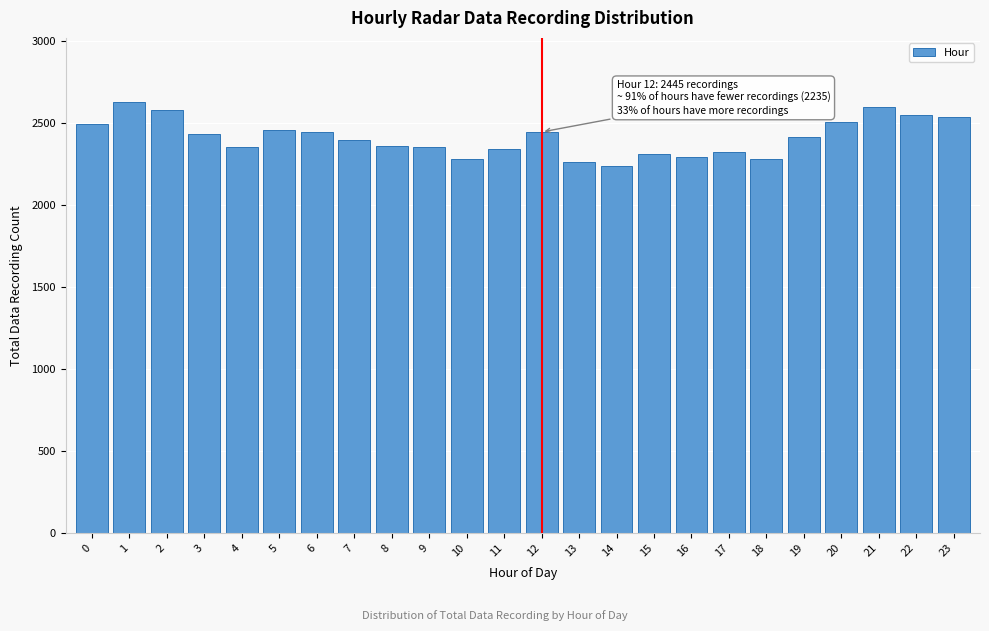

What is the value of the 16th bar from the left?

2310